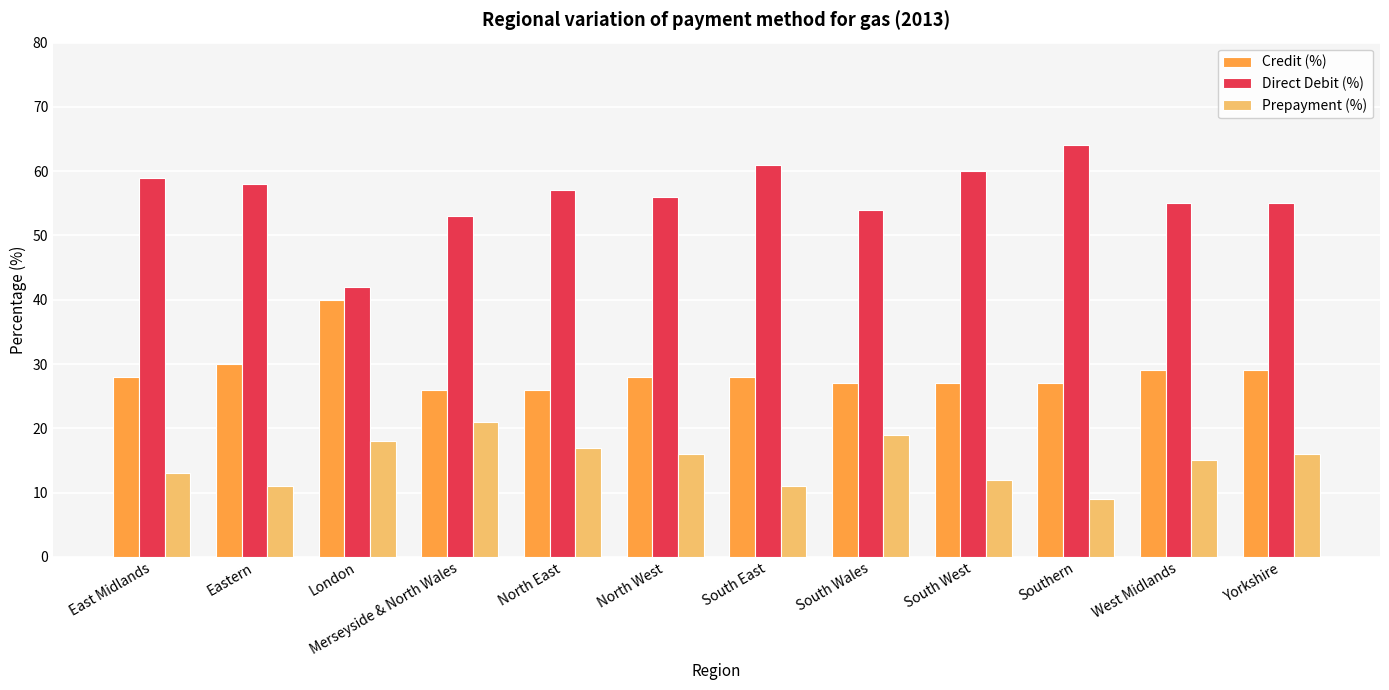

Is the value of Direct Debit (%) at Eastern greater than the value of Credit (%) at Merseyside & North Wales?

Yes